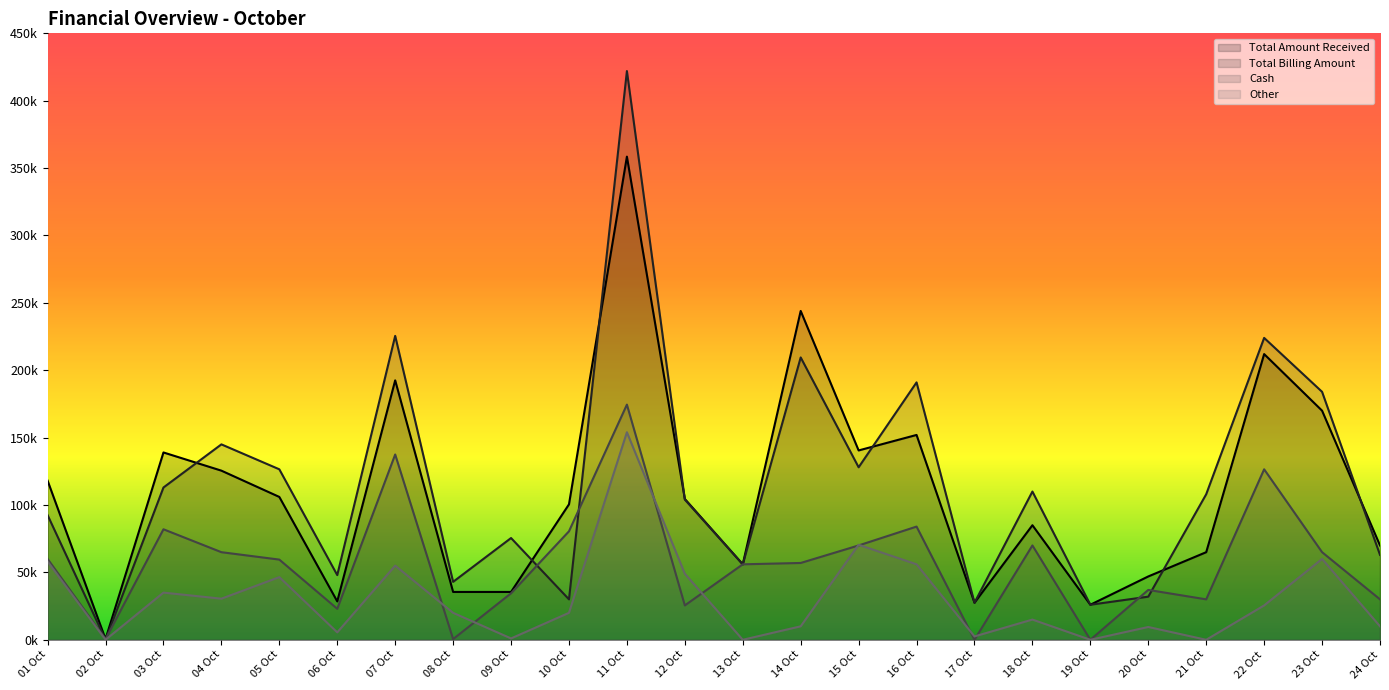

Which has a higher value, 11 Oct or 03 Oct?

11 Oct